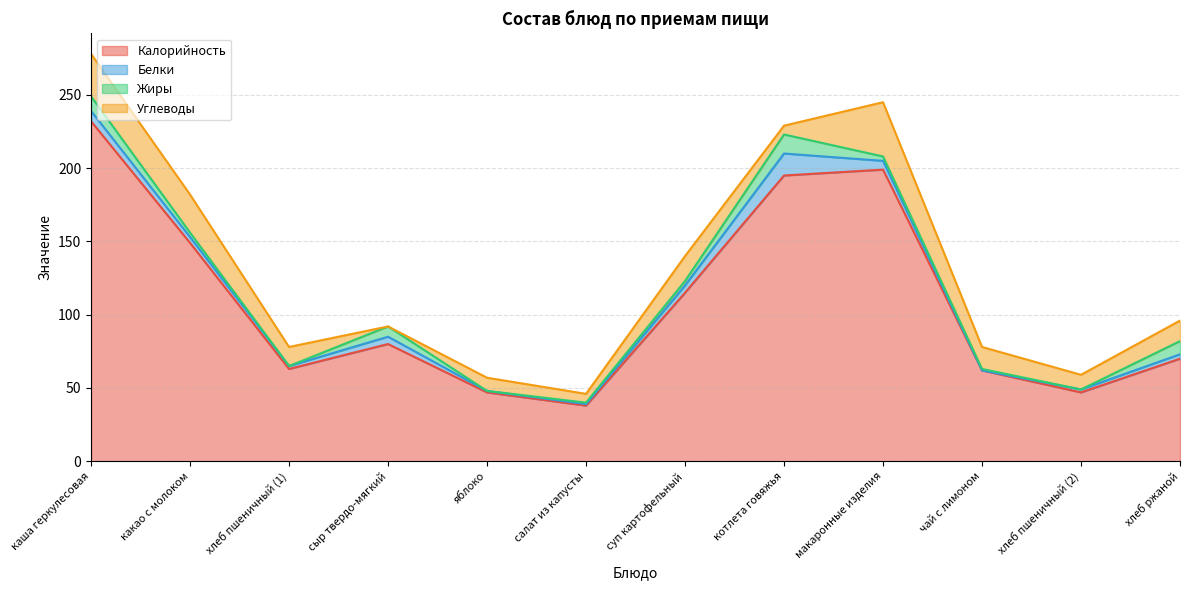

How many series are shown in this chart?

4